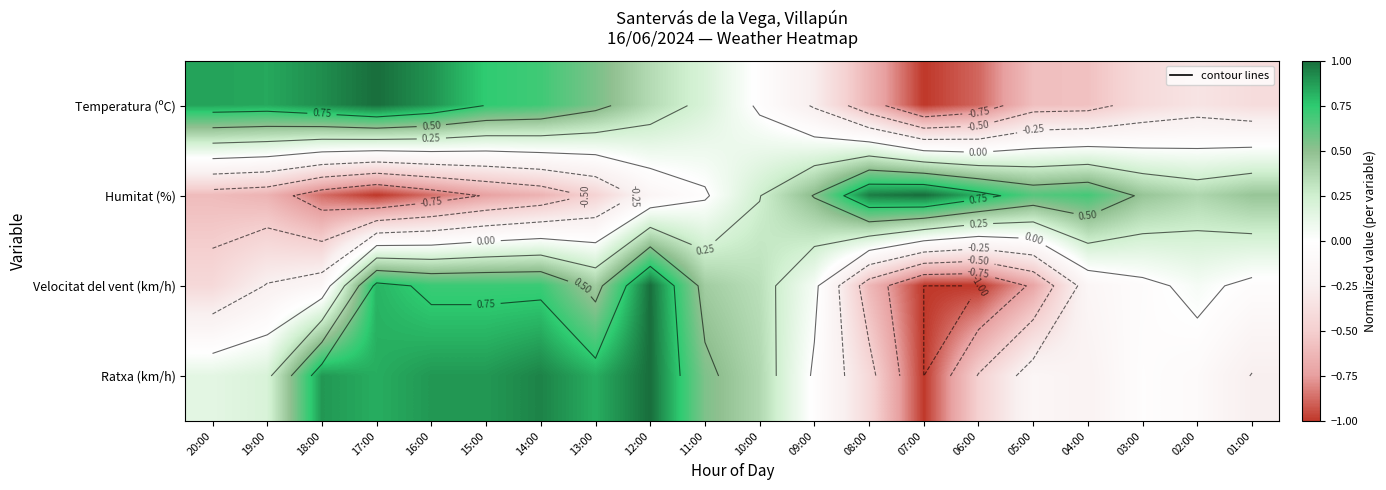

Where is Temperatura (ºC) nearest to the value 0?

10:00